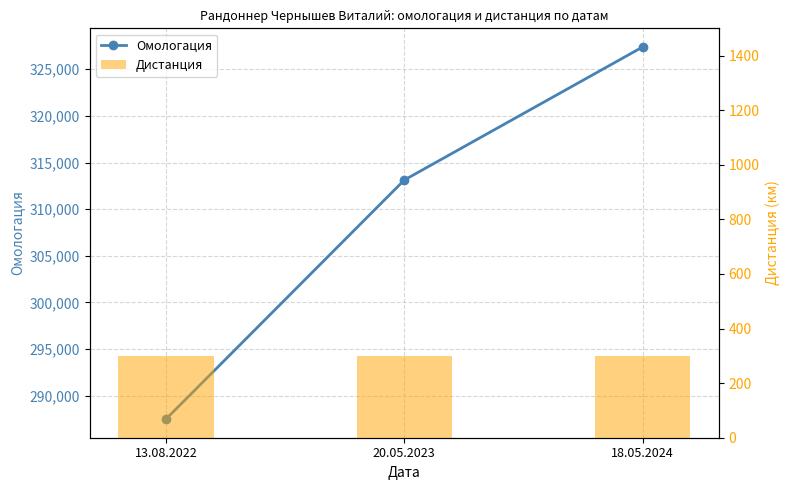

At which label does Омологация reach its peak?

18.05.2024